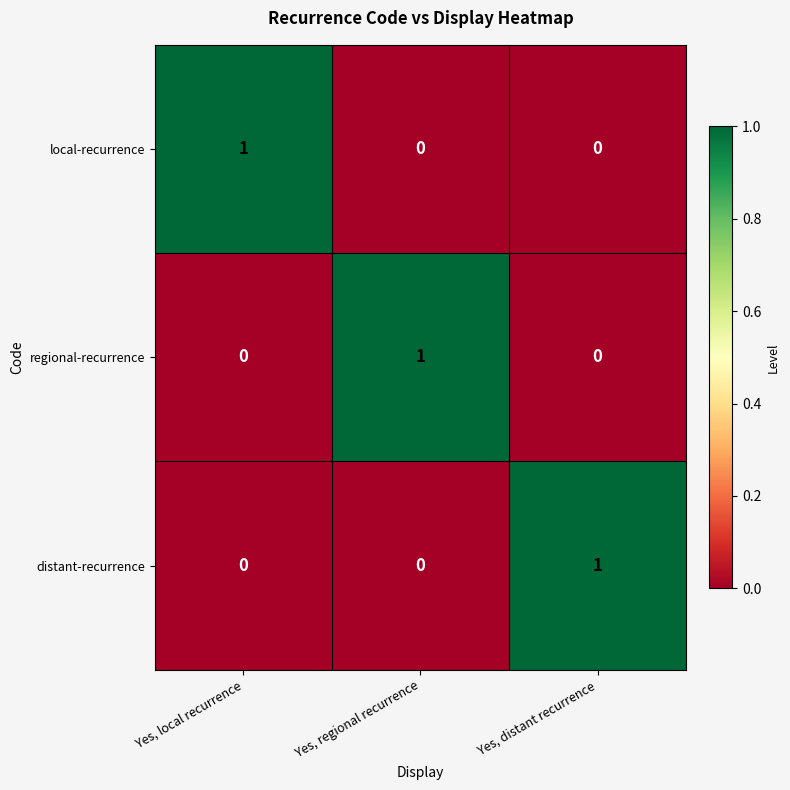

How many regional-recurrence values are between 0 and 1?

3